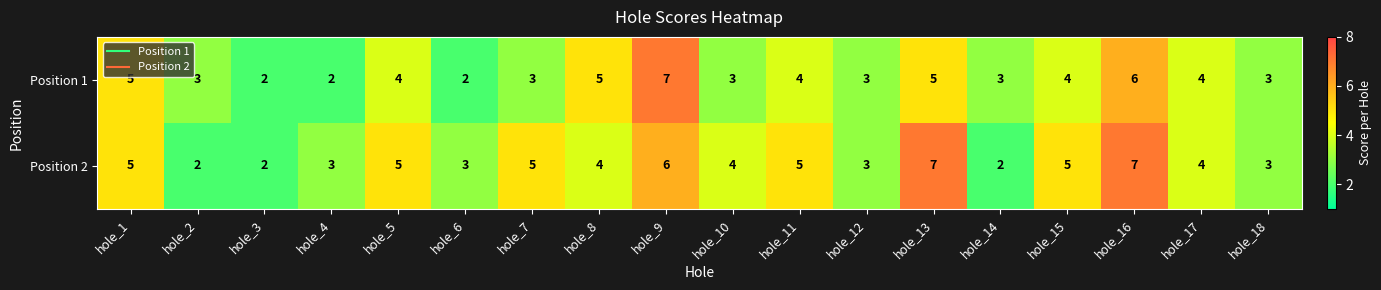

Is the value of Position 1 at hole_17 greater than the value of Position 2 at hole_1?

No